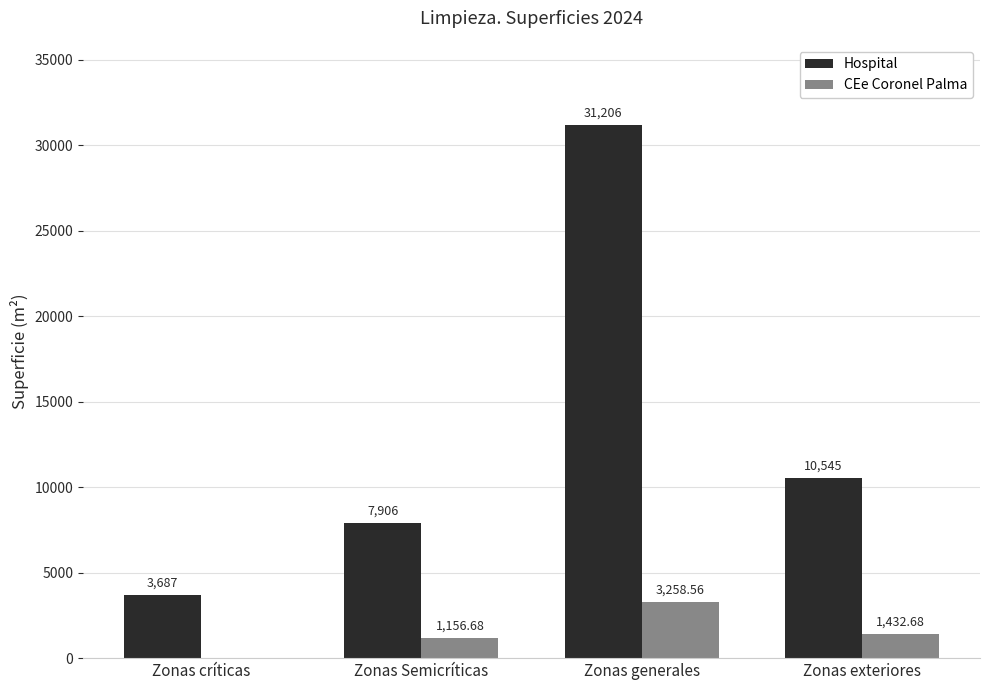

What is the greatest value displayed?

31206.0